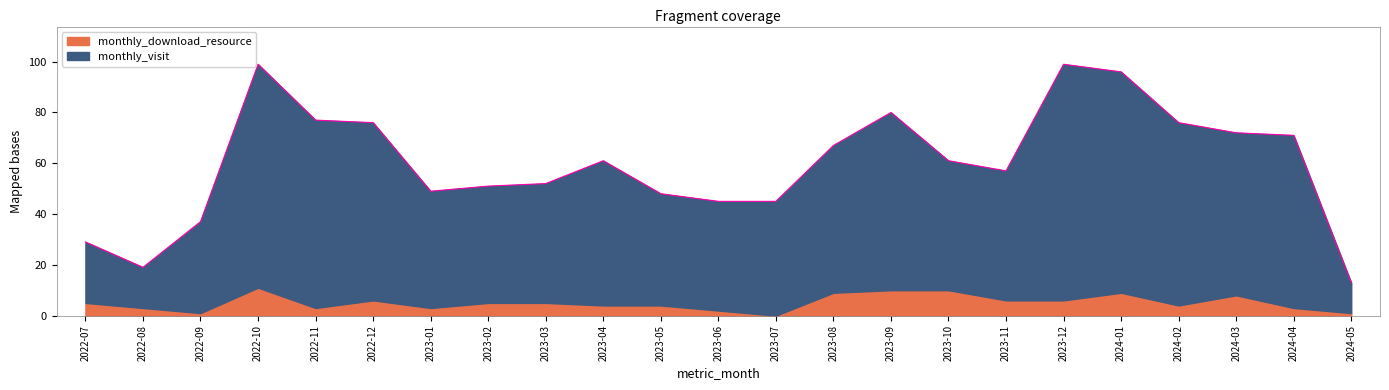

Between 2024-01 and 2023-07, which is larger?

2024-01